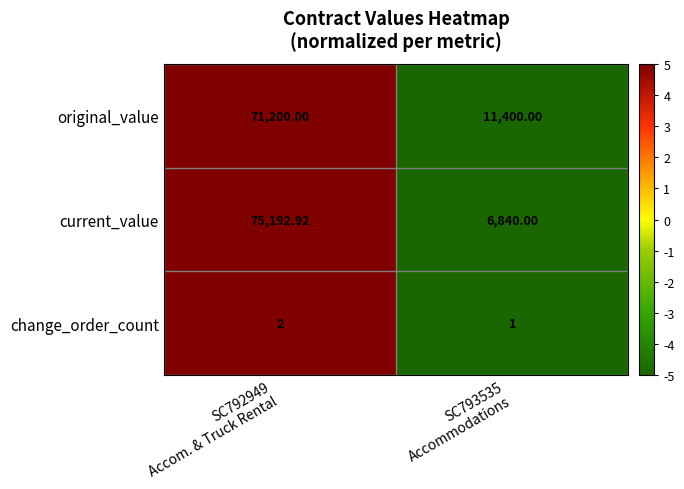

Which series has the largest total across all categories?

original_value